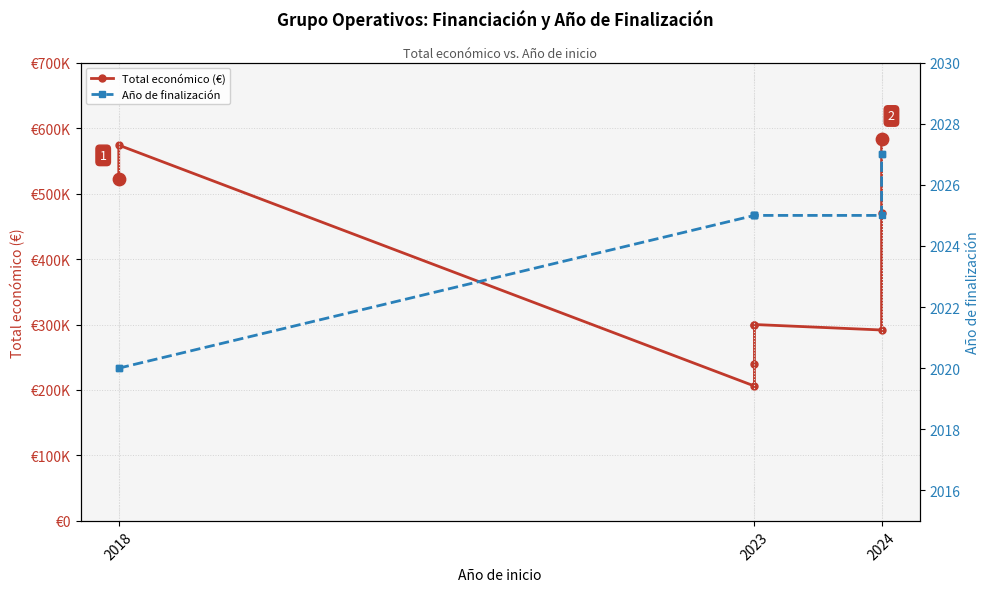

What is the total value across all series at 2023?

208033